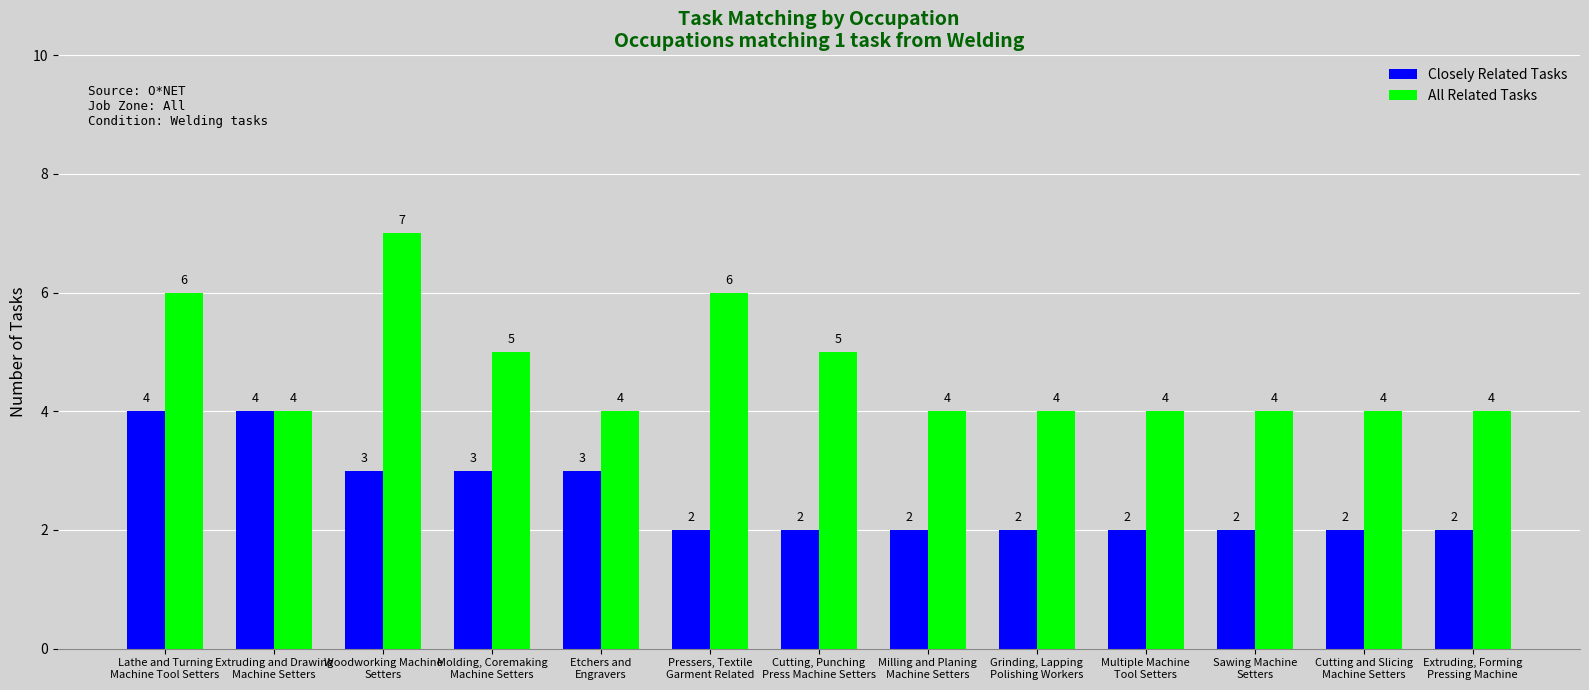

How many data points in Closely Related Tasks are above 2?

5